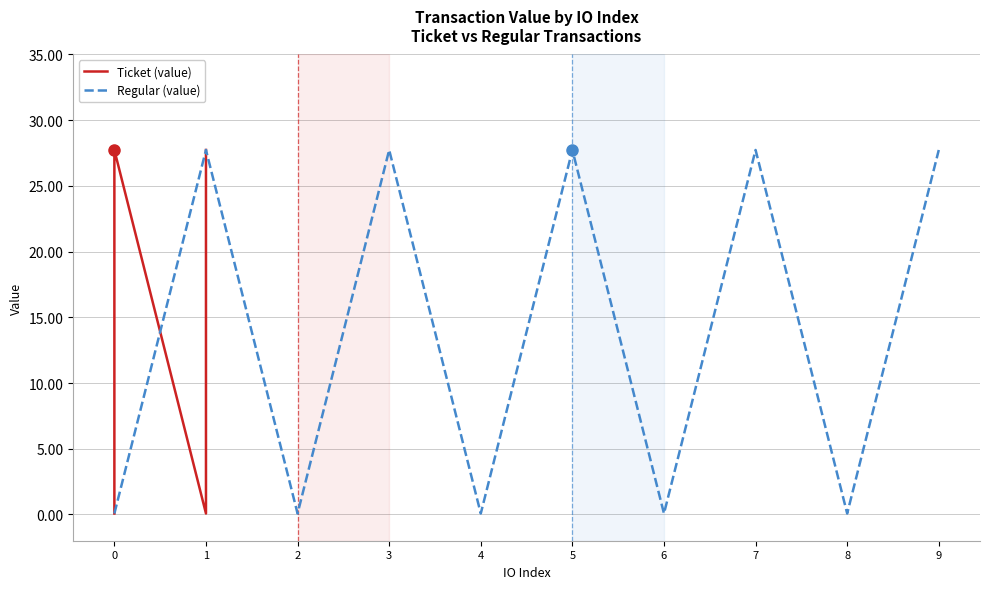

Is it true that Regular (value) equals 38.7 at 7?

False